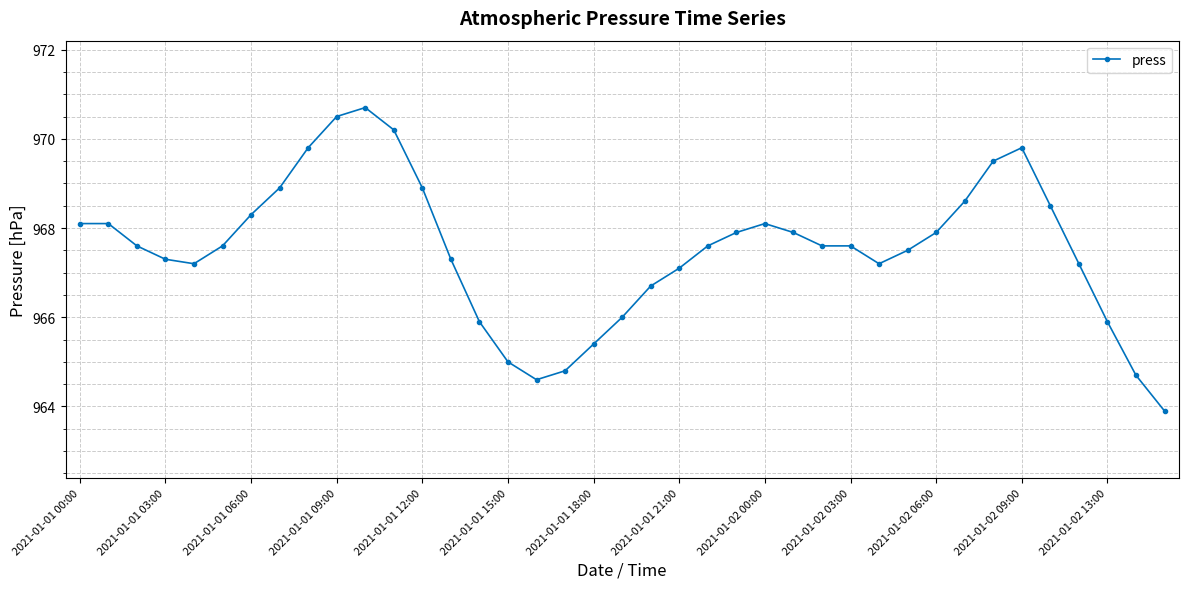

What is the sum of all values?

37733.4